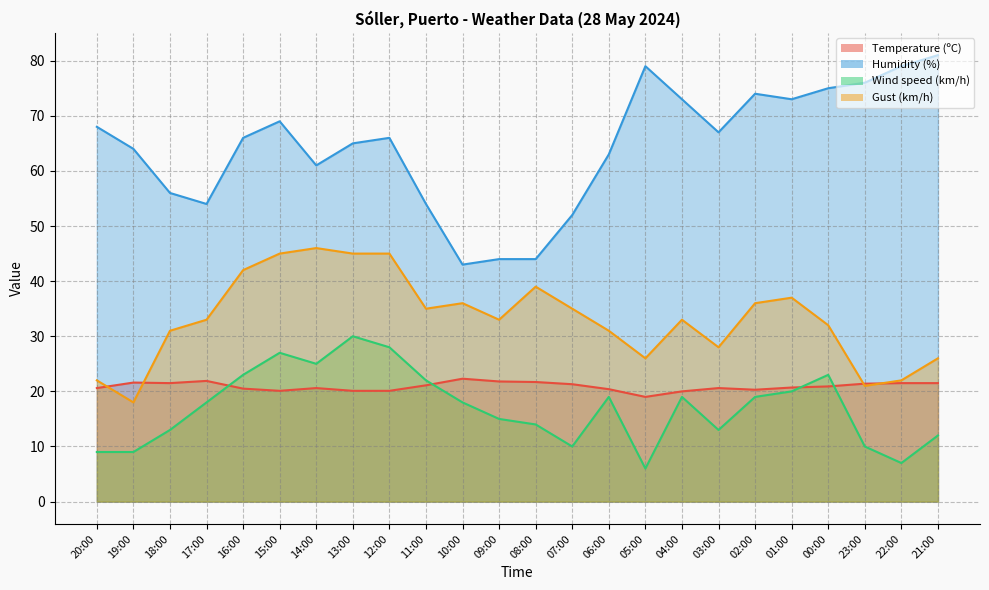

At which category is the sum across all series the highest?

15:00